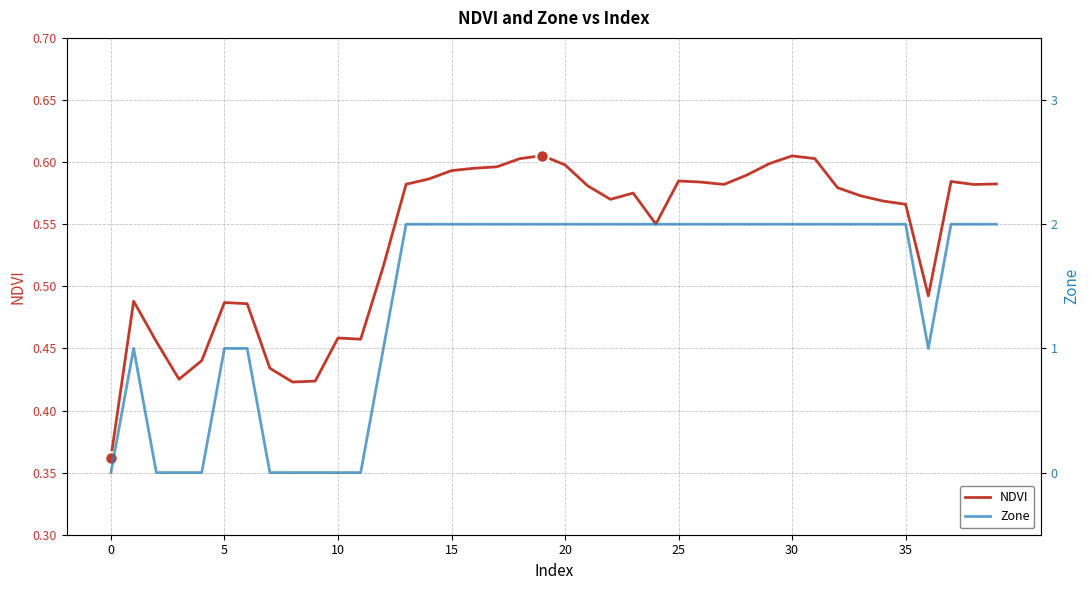

Is this an area chart (filled region under the line)?

No